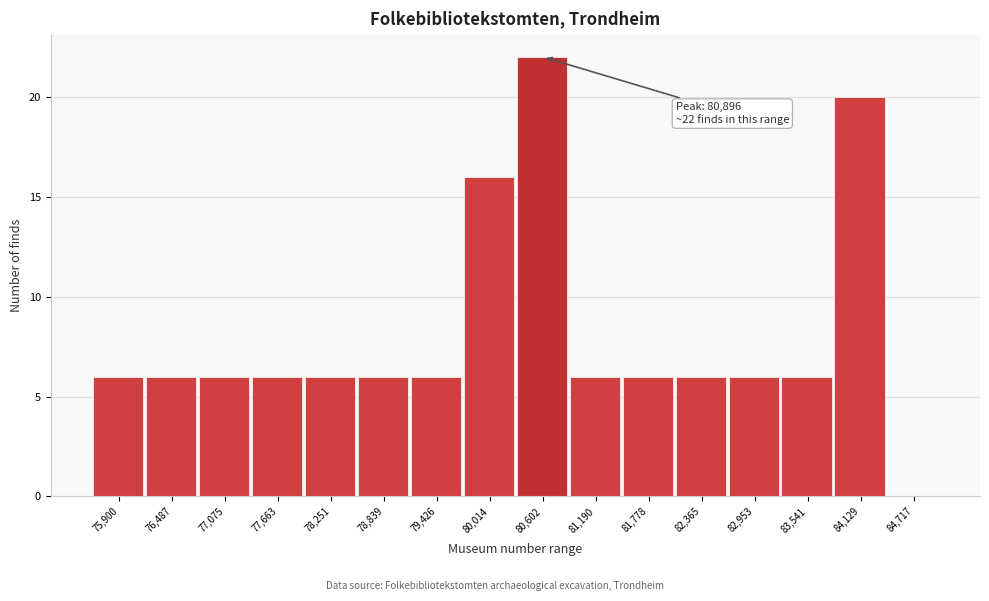

Reading right to left, transcribe all the data shown in this chart.

84,717=0	84,129=20	83,541=6	82,953=6	82,365=6	81,778=6	81,190=6	80,602=22	80,014=16	79,426=6	78,839=6	78,251=6	77,663=6	77,075=6	76,487=6	75,900=6